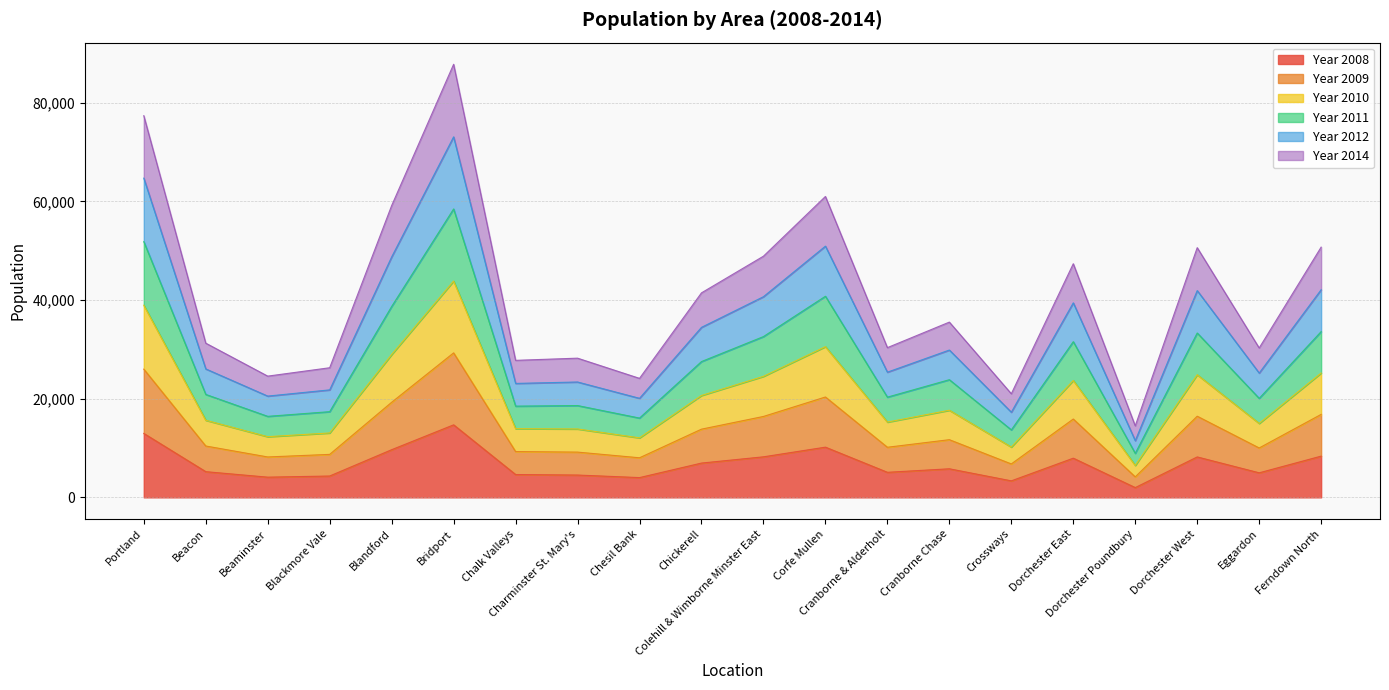

What is the total value across all series at Crossways?

21001